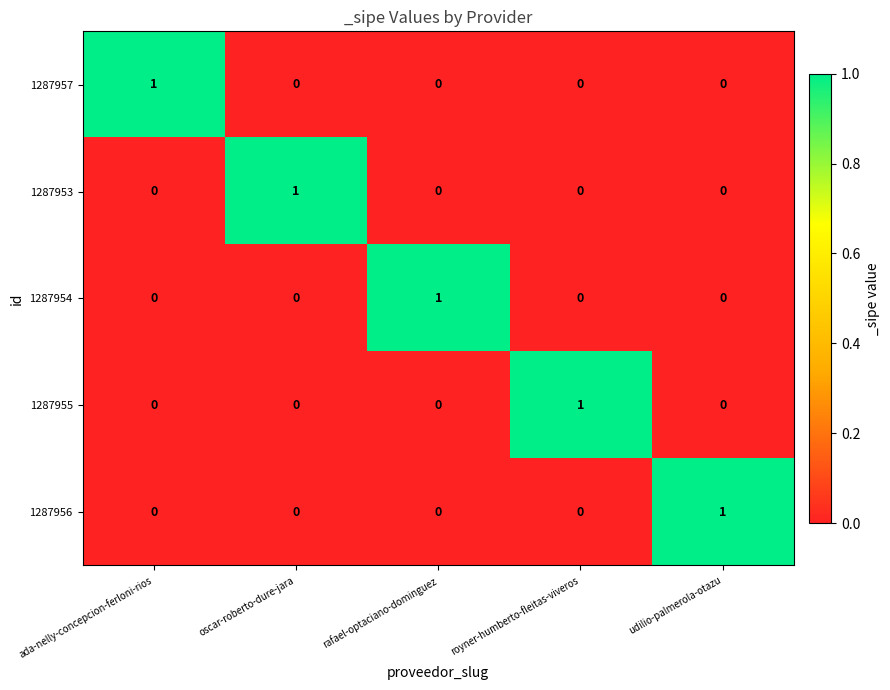

Reading right to left, what are all the values shown in this chart?

1287957: 0	0	0	0	1
1287953: 0	0	0	1	0
1287954: 0	0	1	0	0
1287955: 0	1	0	0	0
1287956: 1	0	0	0	0